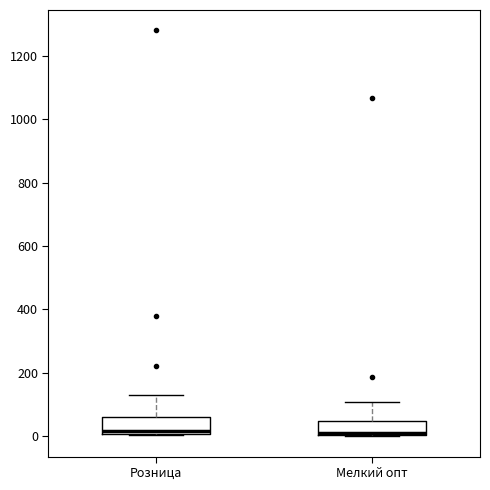

Reading left to right, read every box against the y-axis: the position of its median line, the range the box covers, and the ends of its whiskers. The values are not printed on the chart, so give them approximately, as read against the axis.

Розница: median 20, box 0 to 60, whiskers 0 to 140
Мелкий опт: median 20, box 0 to 40, whiskers 0 to 100